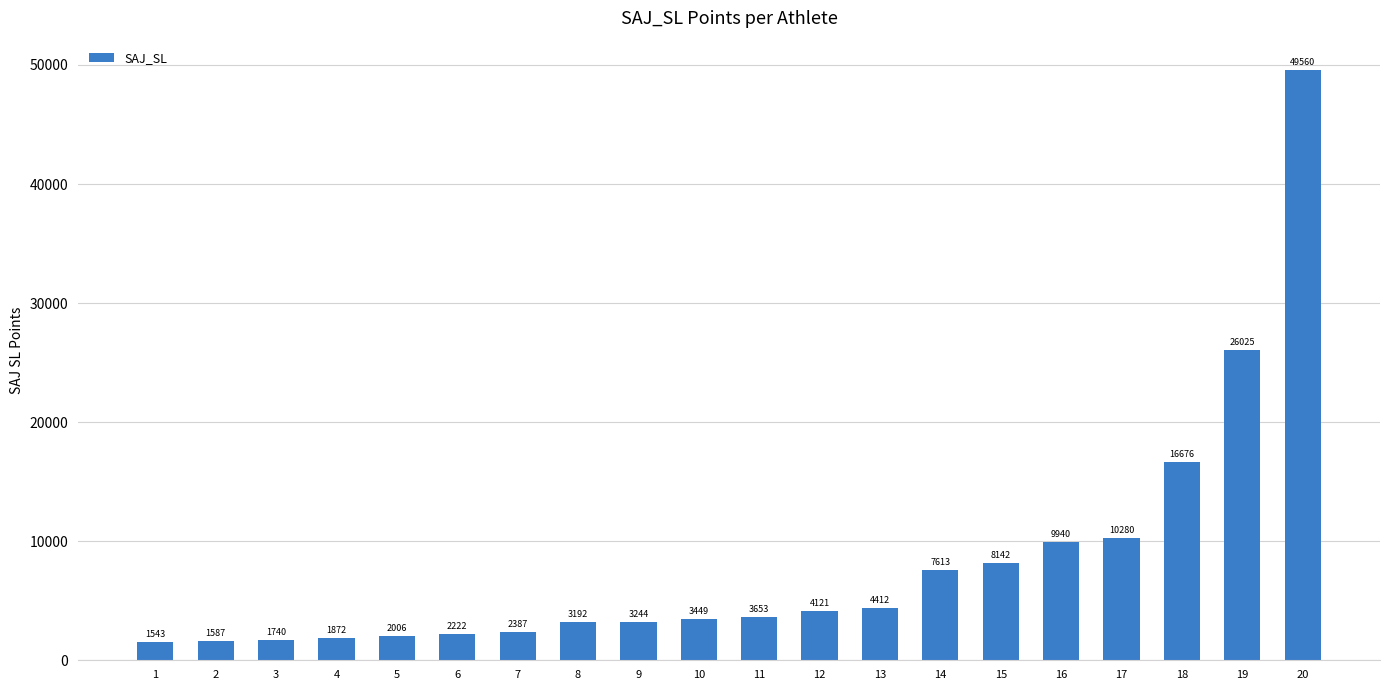

What is the ratio of the value at 12 to the value at 5?

2.1